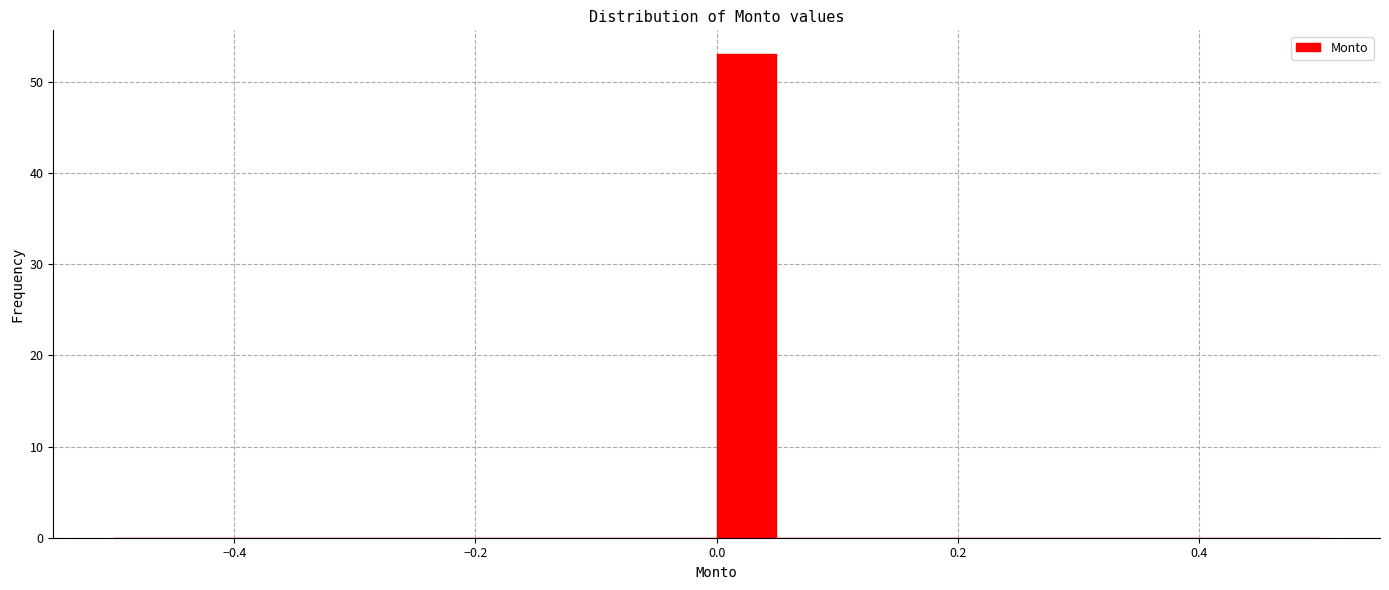

Around what value on the x-axis is the tallest bar? Give the approximate position of its centre, as read against the axis.

0.02